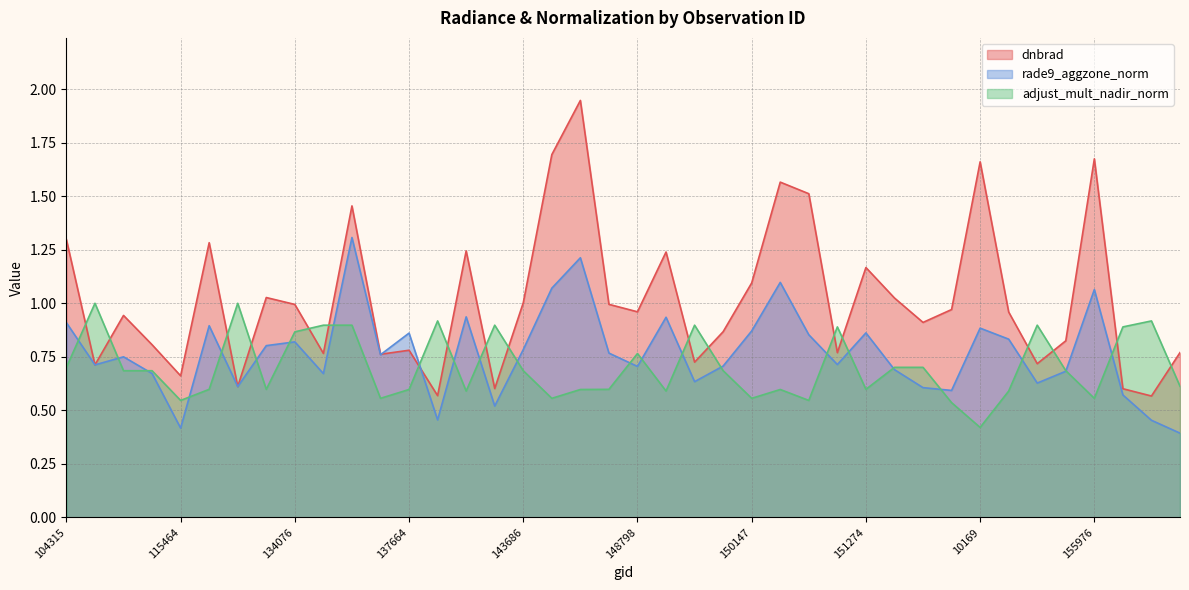

How many lines are shown in the chart?

3